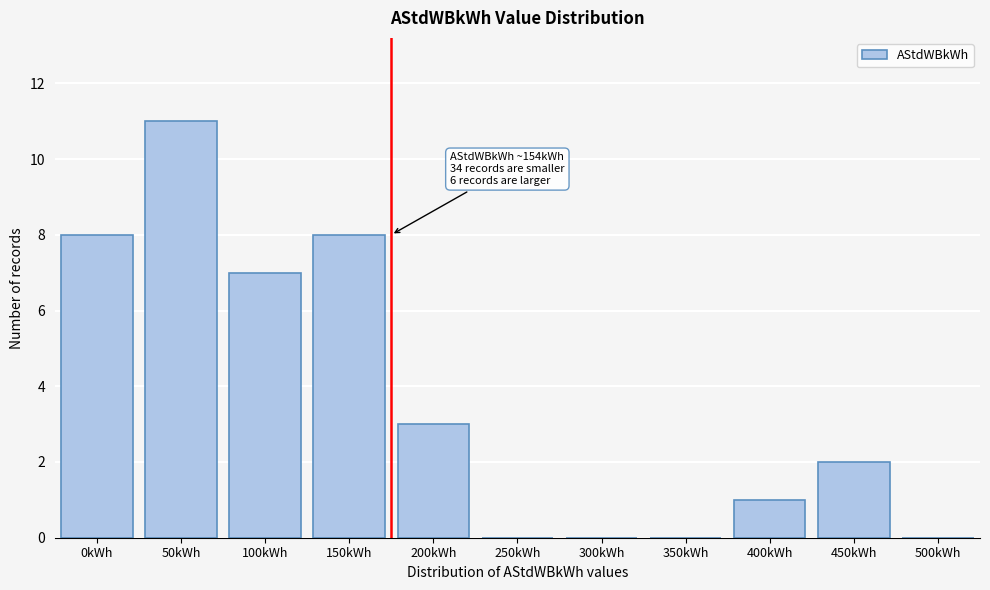

Reading right to left, extract all data points from this chart.

500kWh=0	450kWh=2	400kWh=1	350kWh=0	300kWh=0	250kWh=0	200kWh=3	150kWh=8	100kWh=7	50kWh=11	0kWh=8